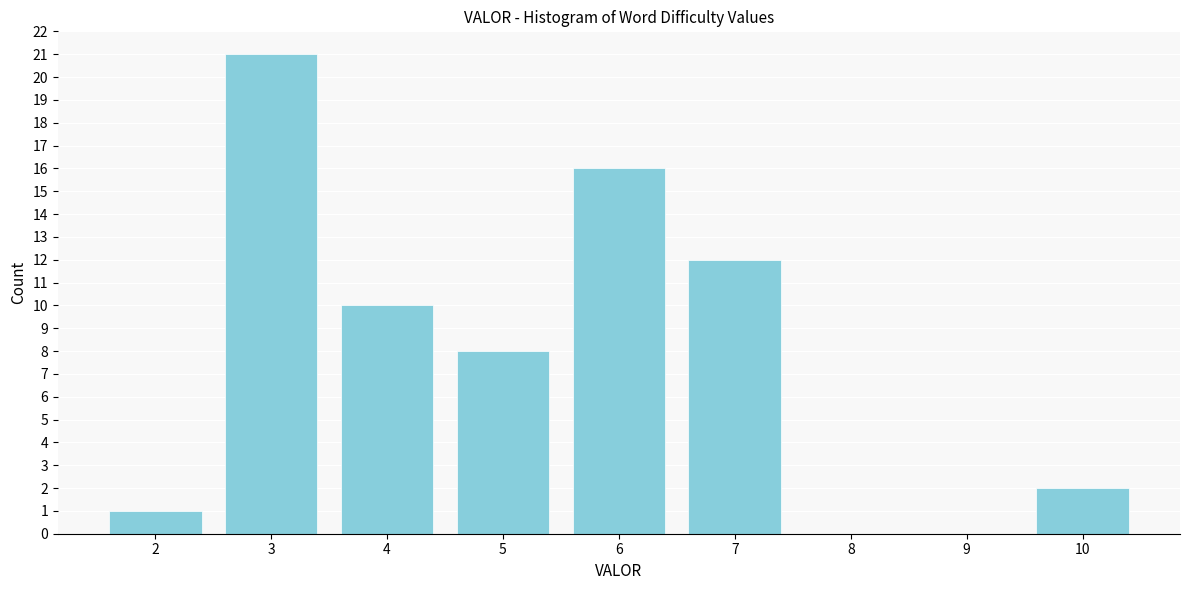

Reading right to left, list all the values displayed in this chart.

10=2	9=0	8=0	7=12	6=16	5=8	4=10	3=21	2=1